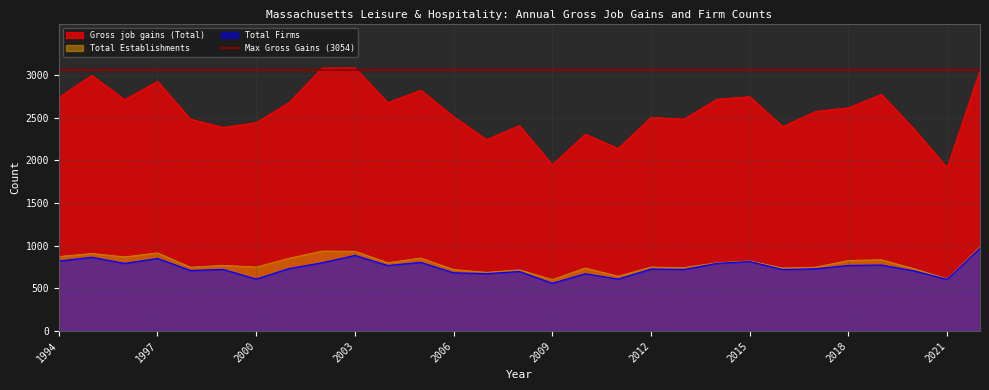

Is it true that Total Establishments equals 730 at 2020?

True